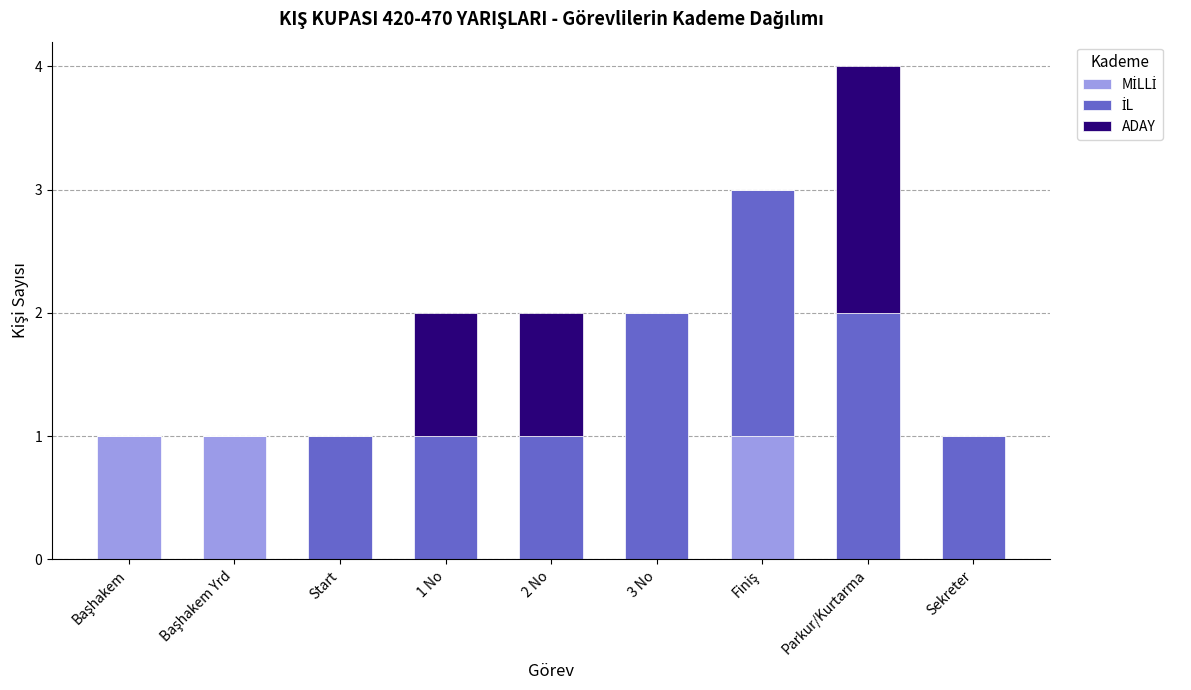

At which category is the sum across all series the highest?

Parkur/Kurtarma